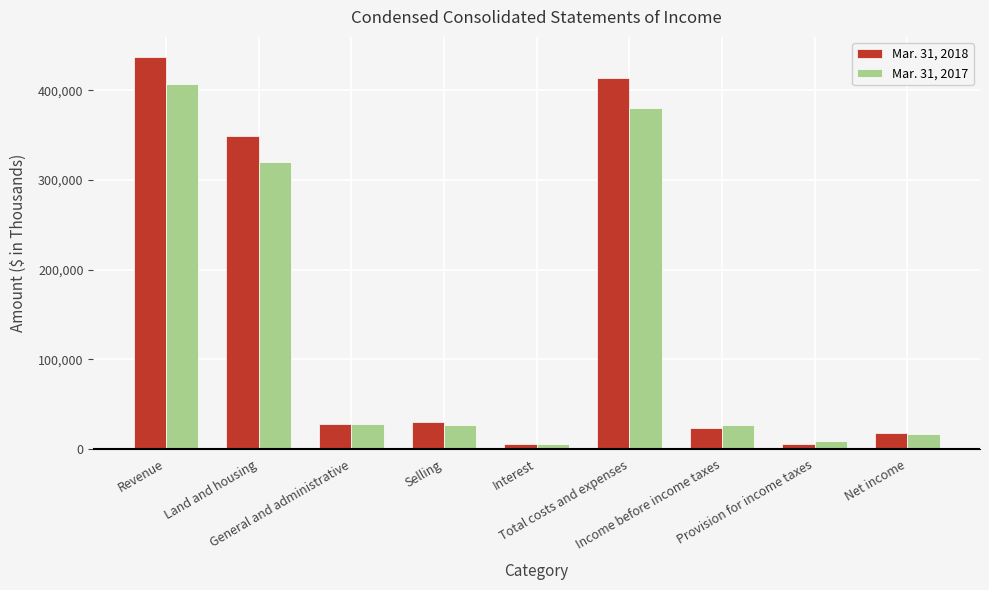

What is the value of the Mar. 31, 2017 bar at the 1st from the left?

406980